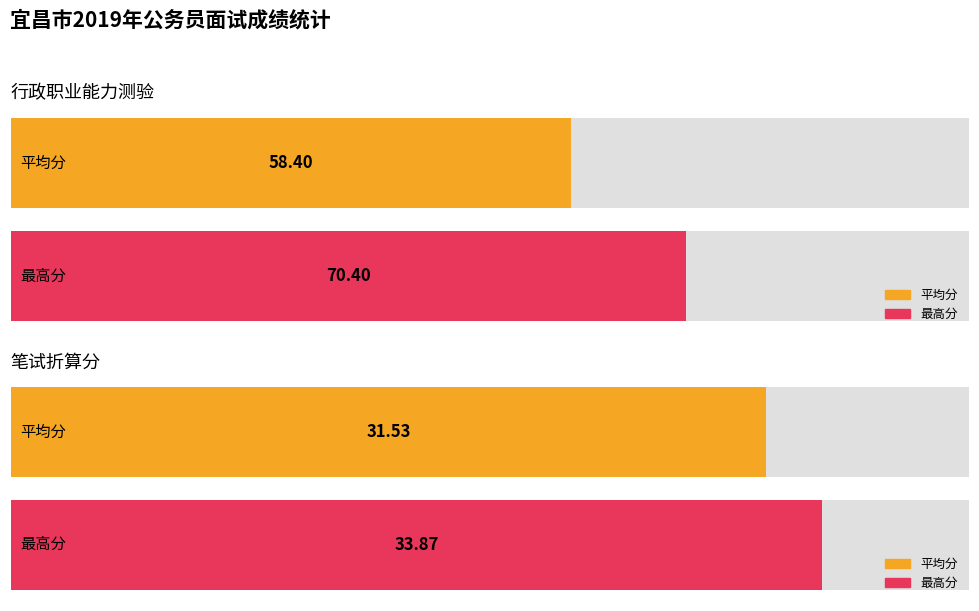

Rank the series by their average value, from lowest to highest.

笔试折算分, 行政职业能力测验